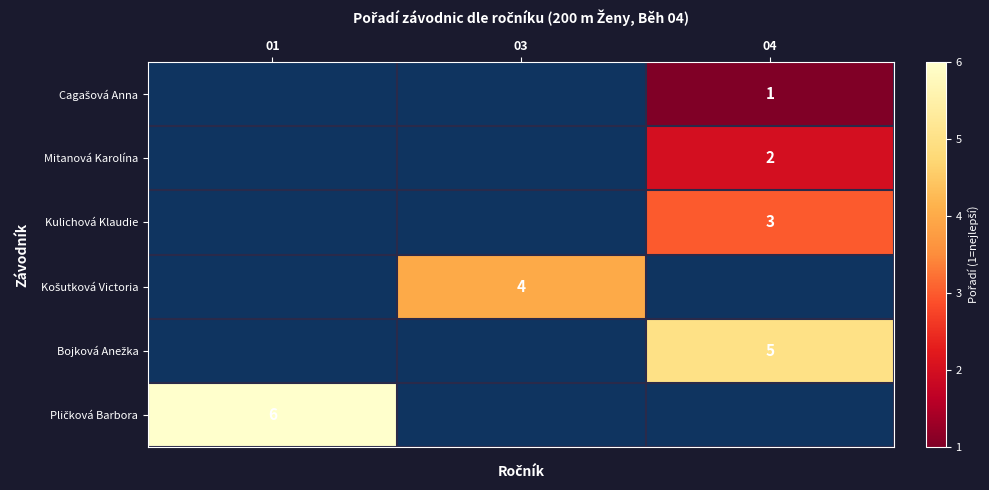

True or false: Kulichová Klaudie has a value of 4 at 04.

False